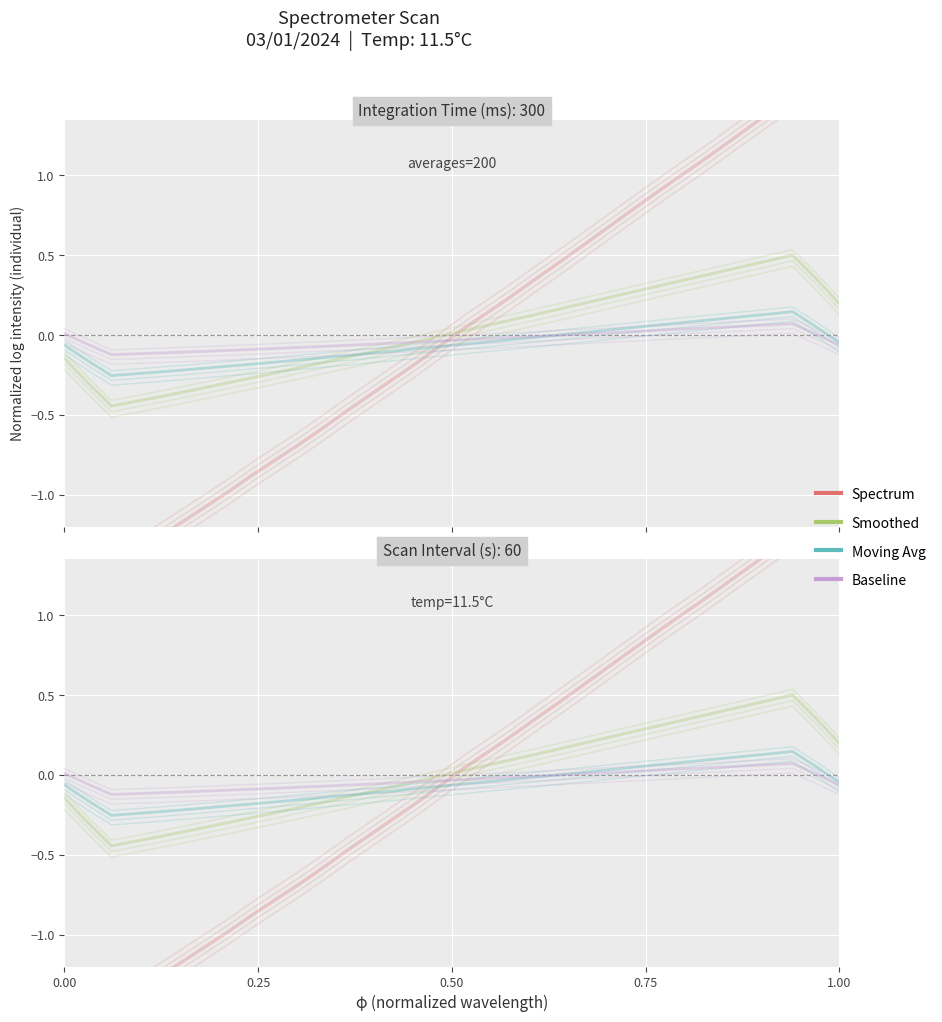

What is the label of the 3rd point from the left?

0.50